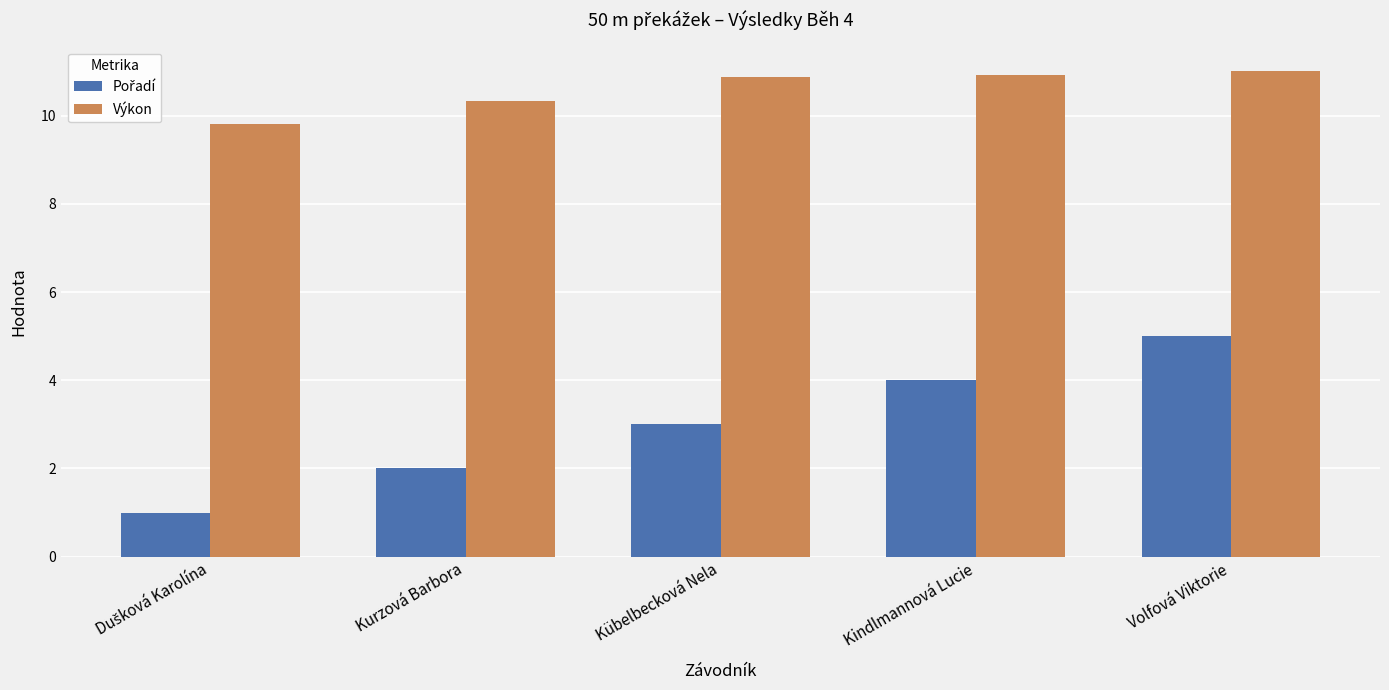

What is the spread (max minus min) of values at Kübelbecková Nela?

7.9